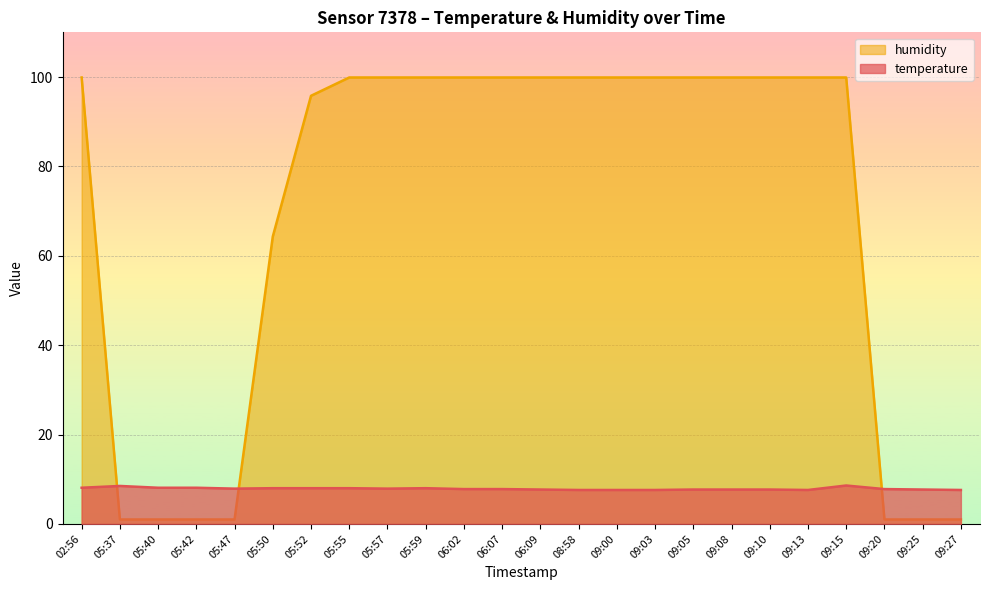

True or false: temperature has a value of 8.0 at 05:50.

True